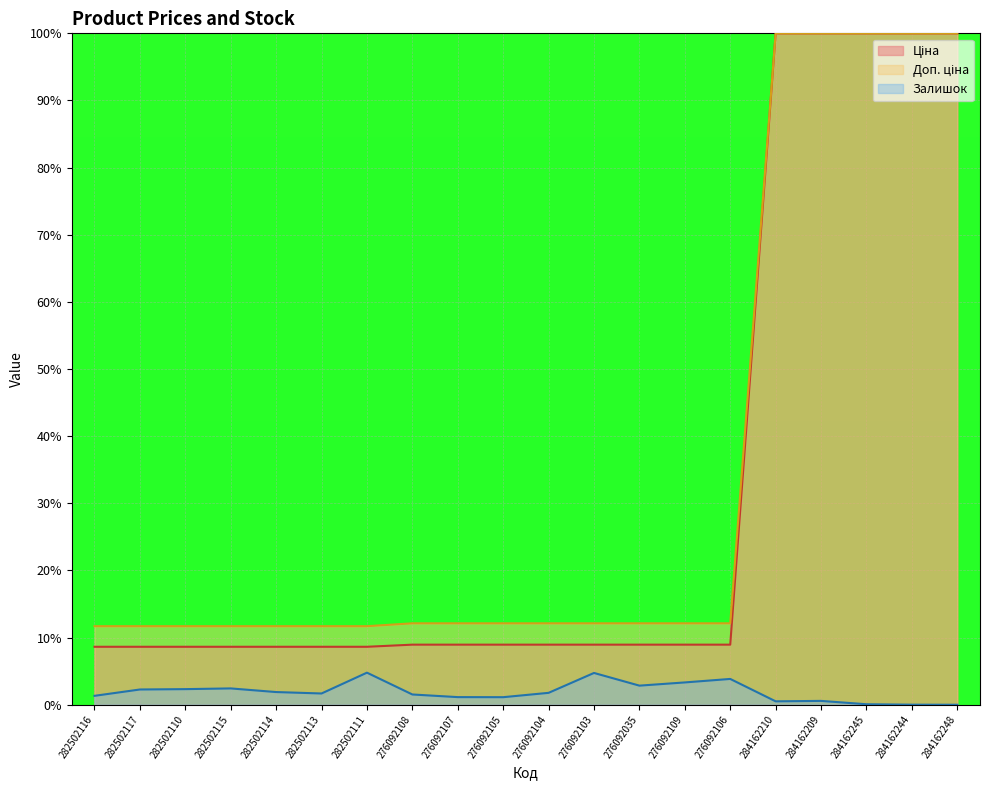

What is the difference between the maximum and minimum values in the Залишок series?

4.8